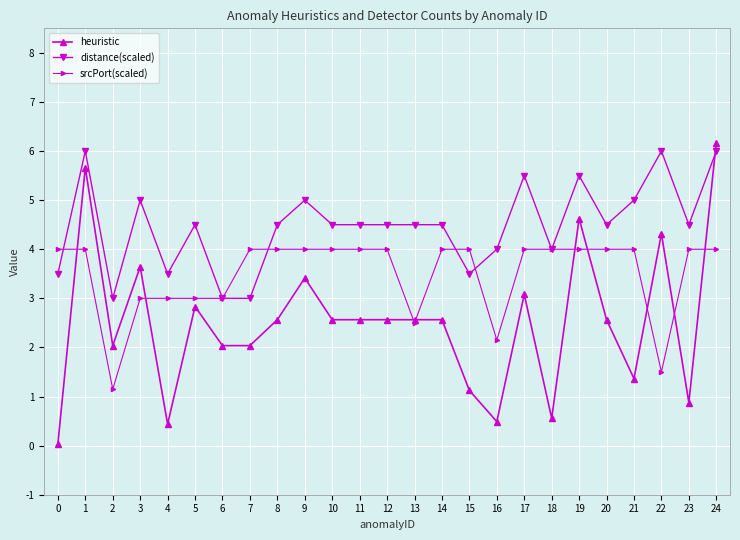

How many categories are shown in the chart?

25